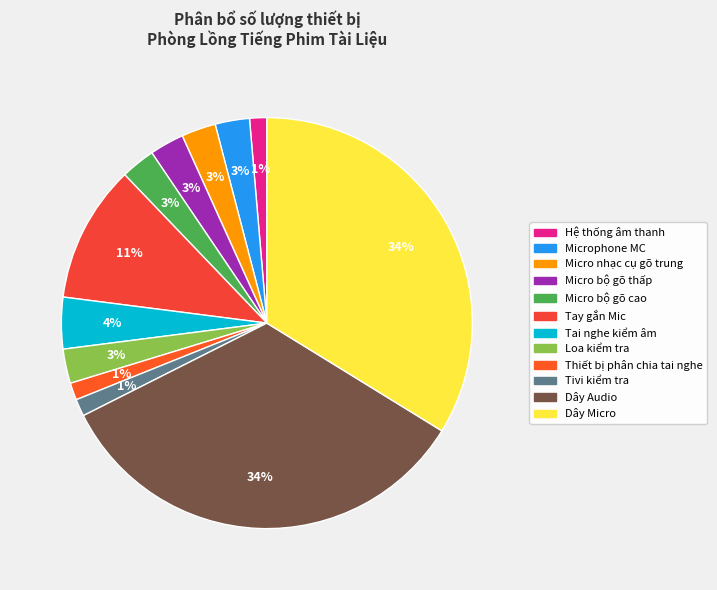

To the nearest percent, what is the difference between the Loa kiểm tra and Tay gắn Mic slice percentages?

8%